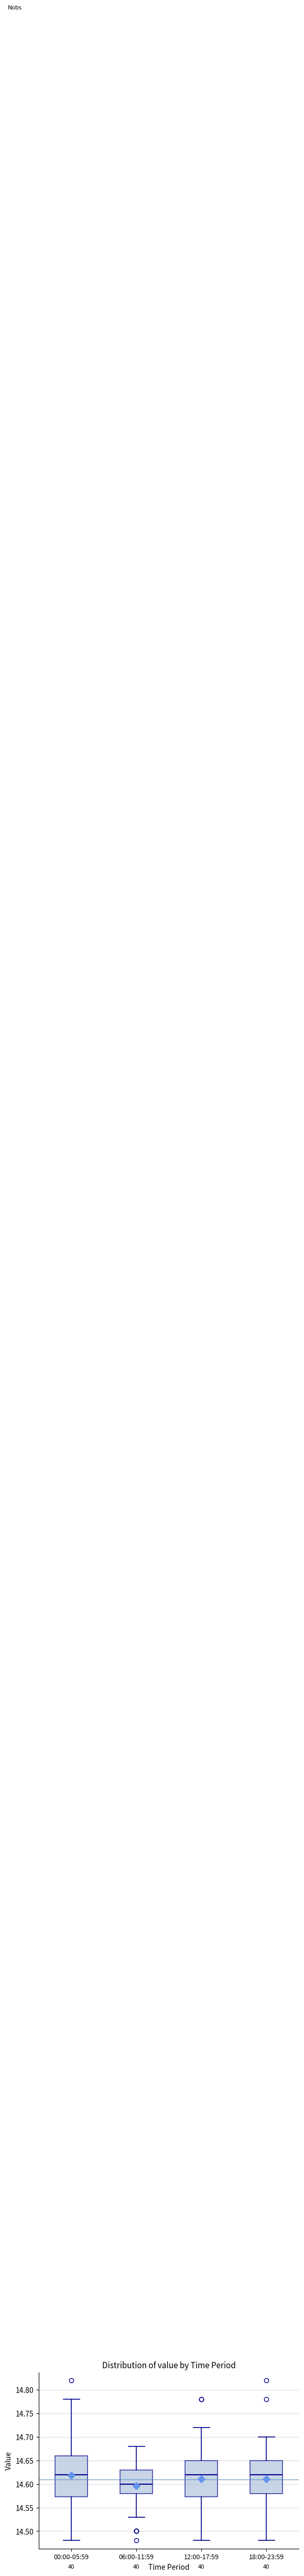

Which box is the tallest, from its lower edge to its upper edge?

00:00-05:59